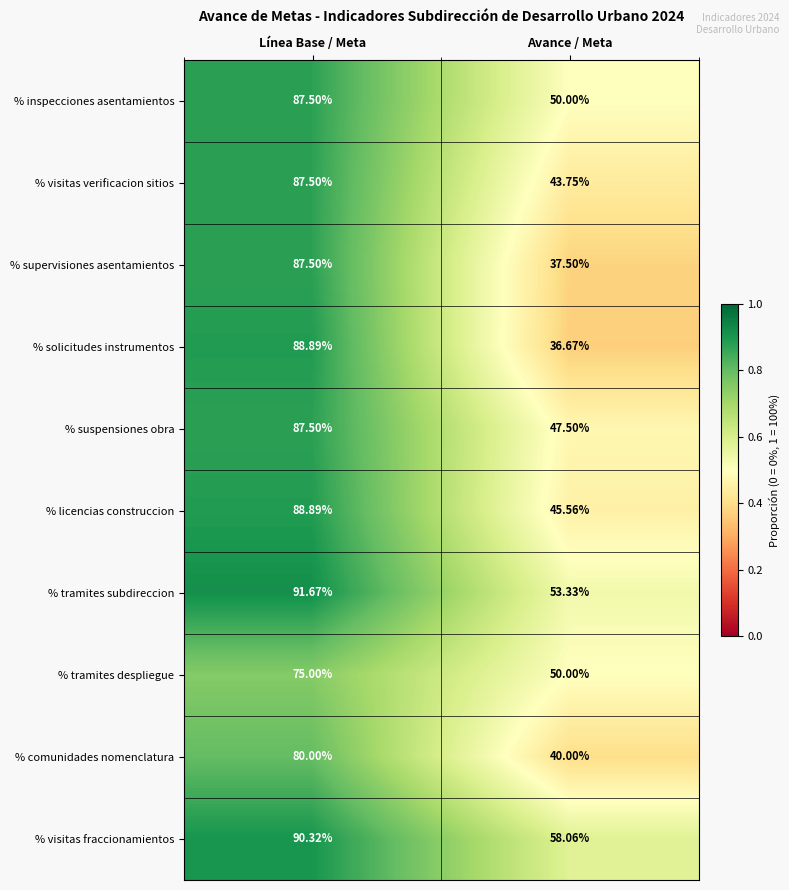

Is the value of % visitas fraccionamientos at Avance / Meta greater than the value of % licencias construccion at Avance / Meta?

Yes